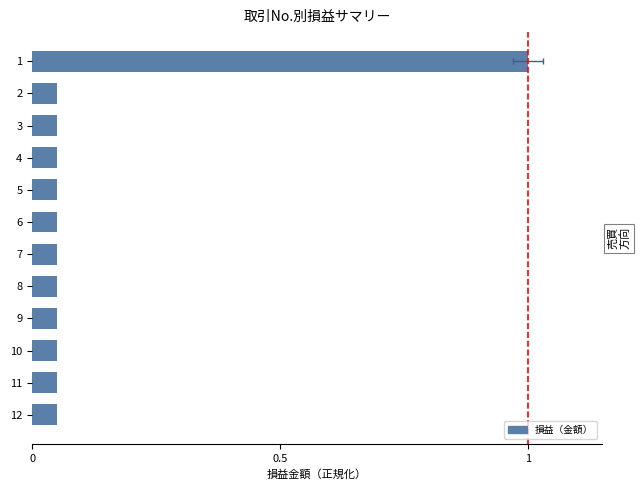

The chart shows a value of 0.1 at 10. True or false?

False